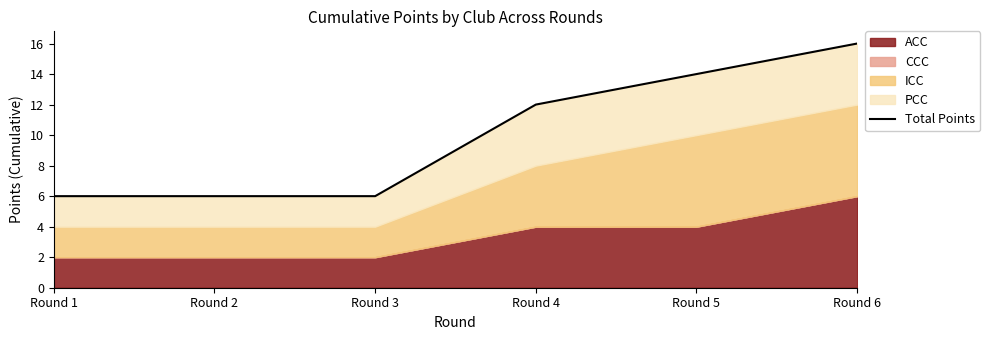

What is the value of the 5th point from the left?

14